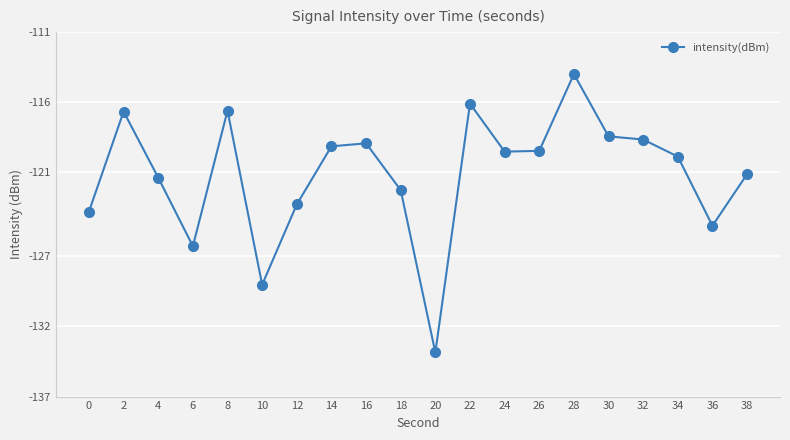

What is the difference between the maximum and minimum values?

19.9